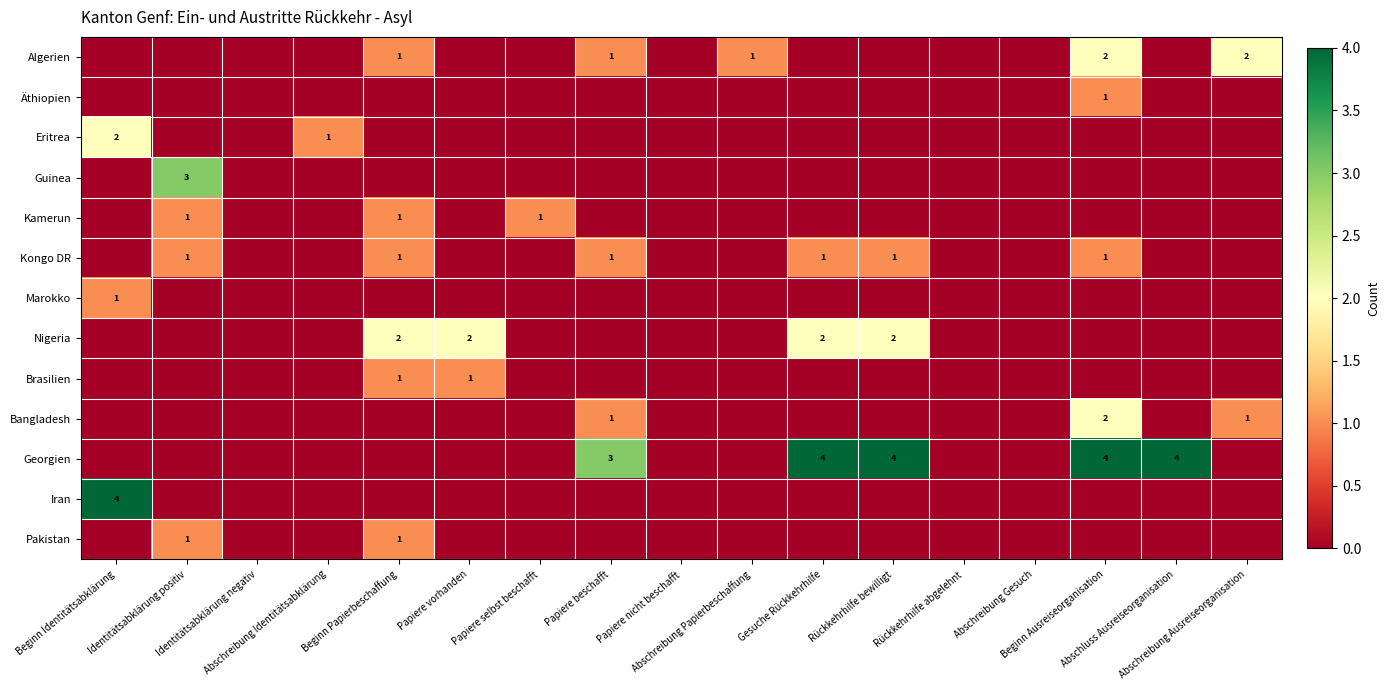

How many data points in Kamerun are above 0?

3